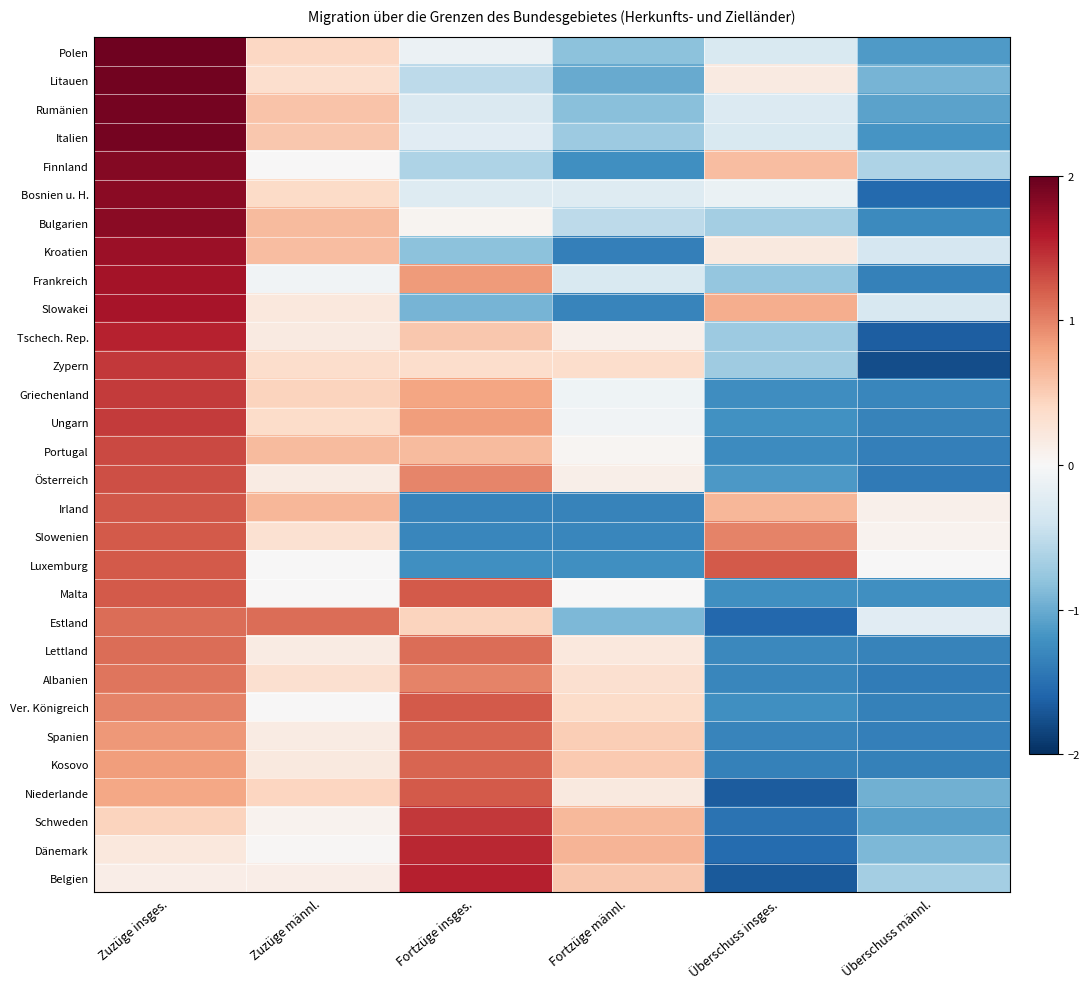

Reading left to right, what are all the values shown in this chart?

Polen: Zuzüge insges.=1.9	Zuzüge männl.=0.4	Fortzüge insges.=-0.1	Fortzüge männl.=-0.8	Überschuss insges.=-0.3	Überschuss männl.=-1.1
Litauen: Zuzüge insges.=1.9	Zuzüge männl.=0.3	Fortzüge insges.=-0.5	Fortzüge männl.=-1.0	Überschuss insges.=0.2	Überschuss männl.=-0.9
Rumänien: Zuzüge insges.=1.9	Zuzüge männl.=0.6	Fortzüge insges.=-0.3	Fortzüge männl.=-0.8	Überschuss insges.=-0.3	Überschuss männl.=-1.1
Italien: Zuzüge insges.=1.9	Zuzüge männl.=0.5	Fortzüge insges.=-0.2	Fortzüge männl.=-0.7	Überschuss insges.=-0.3	Überschuss männl.=-1.2
Finnland: Zuzüge insges.=1.8	Zuzüge männl.=0.0	Fortzüge insges.=-0.6	Fortzüge männl.=-1.2	Überschuss insges.=0.6	Überschuss männl.=-0.6
Bosnien u. H.: Zuzüge insges.=1.8	Zuzüge männl.=0.4	Fortzüge insges.=-0.3	Fortzüge männl.=-0.3	Überschuss insges.=-0.1	Überschuss männl.=-1.6
Bulgarien: Zuzüge insges.=1.8	Zuzüge männl.=0.6	Fortzüge insges.=0.0	Fortzüge männl.=-0.5	Überschuss insges.=-0.7	Überschuss männl.=-1.3
Kroatien: Zuzüge insges.=1.7	Zuzüge männl.=0.6	Fortzüge insges.=-0.8	Fortzüge männl.=-1.4	Überschuss insges.=0.2	Überschuss männl.=-0.3
Frankreich: Zuzüge insges.=1.7	Zuzüge männl.=-0.1	Fortzüge insges.=0.8	Fortzüge männl.=-0.3	Überschuss insges.=-0.8	Überschuss männl.=-1.4
Slowakei: Zuzüge insges.=1.6	Zuzüge männl.=0.2	Fortzüge insges.=-0.9	Fortzüge männl.=-1.3	Überschuss insges.=0.7	Überschuss männl.=-0.3
Tschech. Rep.: Zuzüge insges.=1.5	Zuzüge männl.=0.2	Fortzüge insges.=0.5	Fortzüge männl.=0.1	Überschuss insges.=-0.7	Überschuss männl.=-1.7
Zypern: Zuzüge insges.=1.4	Zuzüge männl.=0.4	Fortzüge insges.=0.4	Fortzüge männl.=0.4	Überschuss insges.=-0.7	Überschuss männl.=-1.8
Griechenland: Zuzüge insges.=1.4	Zuzüge männl.=0.4	Fortzüge insges.=0.8	Fortzüge männl.=-0.1	Überschuss insges.=-1.2	Überschuss männl.=-1.3
Ungarn: Zuzüge insges.=1.4	Zuzüge männl.=0.4	Fortzüge insges.=0.8	Fortzüge männl.=-0.1	Überschuss insges.=-1.2	Überschuss männl.=-1.3
Portugal: Zuzüge insges.=1.3	Zuzüge männl.=0.6	Fortzüge insges.=0.6	Fortzüge männl.=0.0	Überschuss insges.=-1.3	Überschuss männl.=-1.4
Österreich: Zuzüge insges.=1.3	Zuzüge männl.=0.2	Fortzüge insges.=1.0	Fortzüge männl.=0.1	Überschuss insges.=-1.1	Überschuss männl.=-1.4
Irland: Zuzüge insges.=1.2	Zuzüge männl.=0.7	Fortzüge insges.=-1.3	Fortzüge männl.=-1.3	Überschuss insges.=0.7	Überschuss männl.=0.1
Slowenien: Zuzüge insges.=1.2	Zuzüge männl.=0.3	Fortzüge insges.=-1.3	Fortzüge männl.=-1.3	Überschuss insges.=1.0	Überschuss männl.=0.1
Luxemburg: Zuzüge insges.=1.2	Zuzüge männl.=0.0	Fortzüge insges.=-1.2	Fortzüge männl.=-1.2	Überschuss insges.=1.2	Überschuss männl.=0.0
Malta: Zuzüge insges.=1.2	Zuzüge männl.=0.0	Fortzüge insges.=1.2	Fortzüge männl.=0.0	Überschuss insges.=-1.2	Überschuss männl.=-1.2
Estland: Zuzüge insges.=1.1	Zuzüge männl.=1.1	Fortzüge insges.=0.4	Fortzüge männl.=-0.9	Überschuss insges.=-1.6	Überschuss männl.=-0.2
Lettland: Zuzüge insges.=1.1	Zuzüge männl.=0.2	Fortzüge insges.=1.1	Fortzüge männl.=0.2	Überschuss insges.=-1.3	Überschuss männl.=-1.3
Albanien: Zuzüge insges.=1.1	Zuzüge männl.=0.3	Fortzüge insges.=1.0	Fortzüge männl.=0.3	Überschuss insges.=-1.3	Überschuss männl.=-1.4
Ver. Königreich: Zuzüge insges.=1.0	Zuzüge männl.=0.0	Fortzüge insges.=1.2	Fortzüge männl.=0.4	Überschuss insges.=-1.2	Überschuss männl.=-1.4
Spanien: Zuzüge insges.=0.9	Zuzüge männl.=0.2	Fortzüge insges.=1.2	Fortzüge männl.=0.5	Überschuss insges.=-1.3	Überschuss männl.=-1.4
Kosovo: Zuzüge insges.=0.8	Zuzüge männl.=0.2	Fortzüge insges.=1.2	Fortzüge männl.=0.5	Überschuss insges.=-1.4	Überschuss männl.=-1.4
Niederlande: Zuzüge insges.=0.8	Zuzüge männl.=0.4	Fortzüge insges.=1.2	Fortzüge männl.=0.2	Überschuss insges.=-1.7	Überschuss männl.=-1.0
Schweden: Zuzüge insges.=0.4	Zuzüge männl.=0.1	Fortzüge insges.=1.4	Fortzüge männl.=0.6	Überschuss insges.=-1.5	Überschuss männl.=-1.1
Dänemark: Zuzüge insges.=0.2	Zuzüge männl.=0.0	Fortzüge insges.=1.5	Fortzüge männl.=0.7	Überschuss insges.=-1.5	Überschuss männl.=-0.9
Belgien: Zuzüge insges.=0.1	Zuzüge männl.=0.1	Fortzüge insges.=1.5	Fortzüge männl.=0.5	Überschuss insges.=-1.7	Überschuss männl.=-0.7